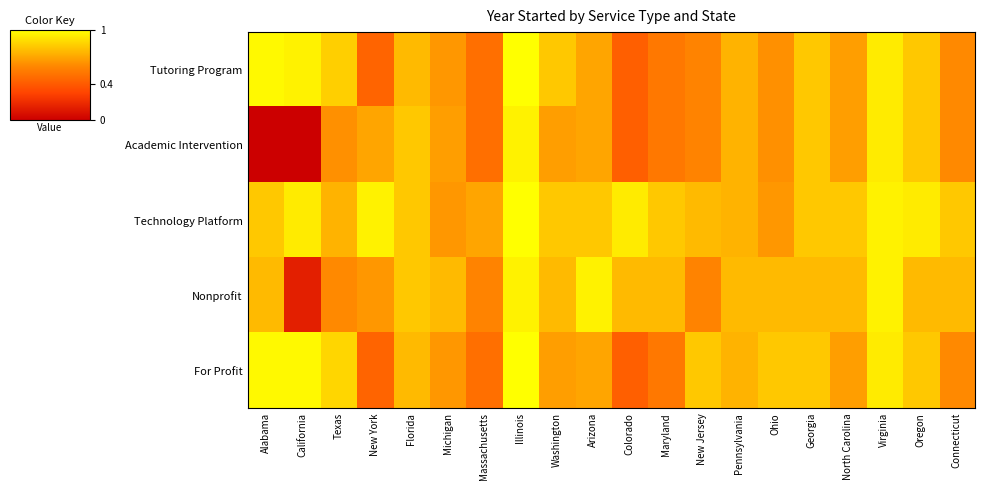

Reading right to left, list all the values displayed in this chart.

Tutoring Program: Connecticut=0.6	Oregon=0.8	Virginia=0.9	North Carolina=0.7	Georgia=0.8	Ohio=0.6	Pennsylvania=0.7	New Jersey=0.6	Maryland=0.5	Colorado=0.4	Arizona=0.7	Washington=0.8	Illinois=1.0	Massachusetts=0.5	Michigan=0.7	Florida=0.8	New York=0.4	Texas=0.8	California=1.0	Alabama=1.0
Academic Intervention: Connecticut=0.6	Oregon=0.8	Virginia=0.9	North Carolina=0.7	Georgia=0.8	Ohio=0.6	Pennsylvania=0.7	New Jersey=0.6	Maryland=0.5	Colorado=0.4	Arizona=0.7	Washington=0.7	Illinois=1.0	Massachusetts=0.5	Michigan=0.7	Florida=0.8	New York=0.7	Texas=0.6	California=0.0	Alabama=0.0
Technology Platform: Connecticut=0.8	Oregon=0.9	Virginia=1.0	North Carolina=0.8	Georgia=0.8	Ohio=0.7	Pennsylvania=0.7	New Jersey=0.8	Maryland=0.8	Colorado=0.9	Arizona=0.8	Washington=0.8	Illinois=1.0	Massachusetts=0.7	Michigan=0.7	Florida=0.8	New York=1.0	Texas=0.7	California=0.9	Alabama=0.8
Nonprofit: Connecticut=0.8	Oregon=0.8	Virginia=1.0	North Carolina=0.8	Georgia=0.8	Ohio=0.8	Pennsylvania=0.8	New Jersey=0.6	Maryland=0.8	Colorado=0.8	Arizona=1.0	Washington=0.8	Illinois=1.0	Massachusetts=0.6	Michigan=0.8	Florida=0.8	New York=0.7	Texas=0.6	California=0.1	Alabama=0.8
For Profit: Connecticut=0.6	Oregon=0.8	Virginia=0.9	North Carolina=0.7	Georgia=0.8	Ohio=0.8	Pennsylvania=0.7	New Jersey=0.8	Maryland=0.5	Colorado=0.4	Arizona=0.7	Washington=0.7	Illinois=1.0	Massachusetts=0.5	Michigan=0.7	Florida=0.8	New York=0.4	Texas=0.9	California=1.0	Alabama=1.0